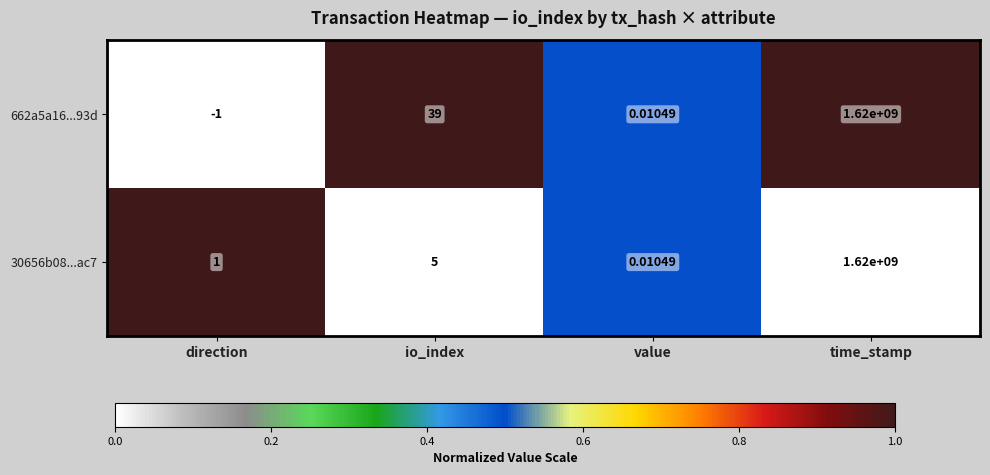

At which label is 30656b08...ac7 closest to 810000000?

io_index